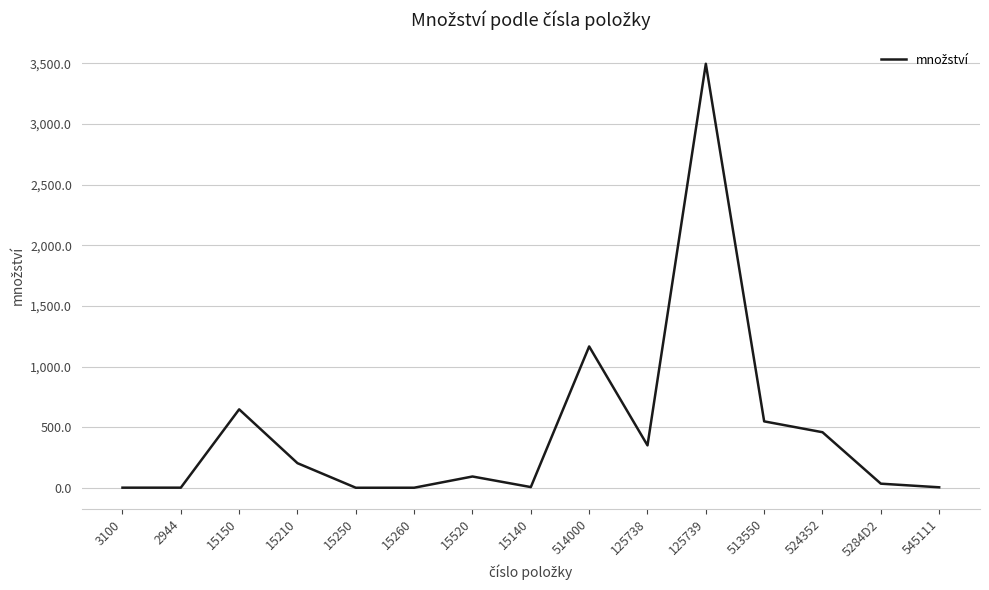

Does the chart display data point markers on the line(s)?

No